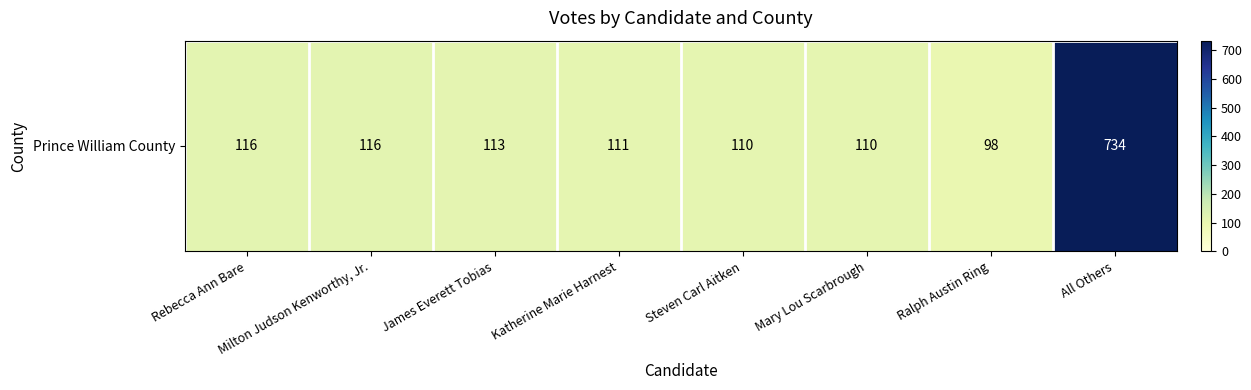

What is the sum of all values?

1508